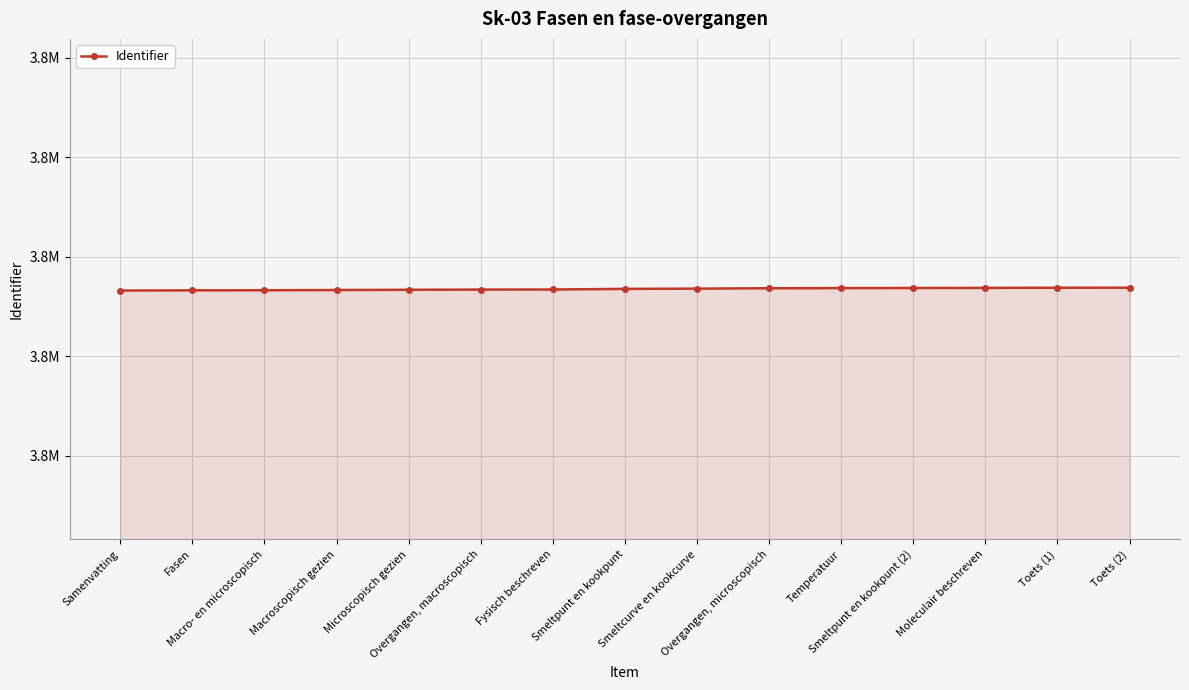

Is this an area chart (filled region under the line)?

Yes